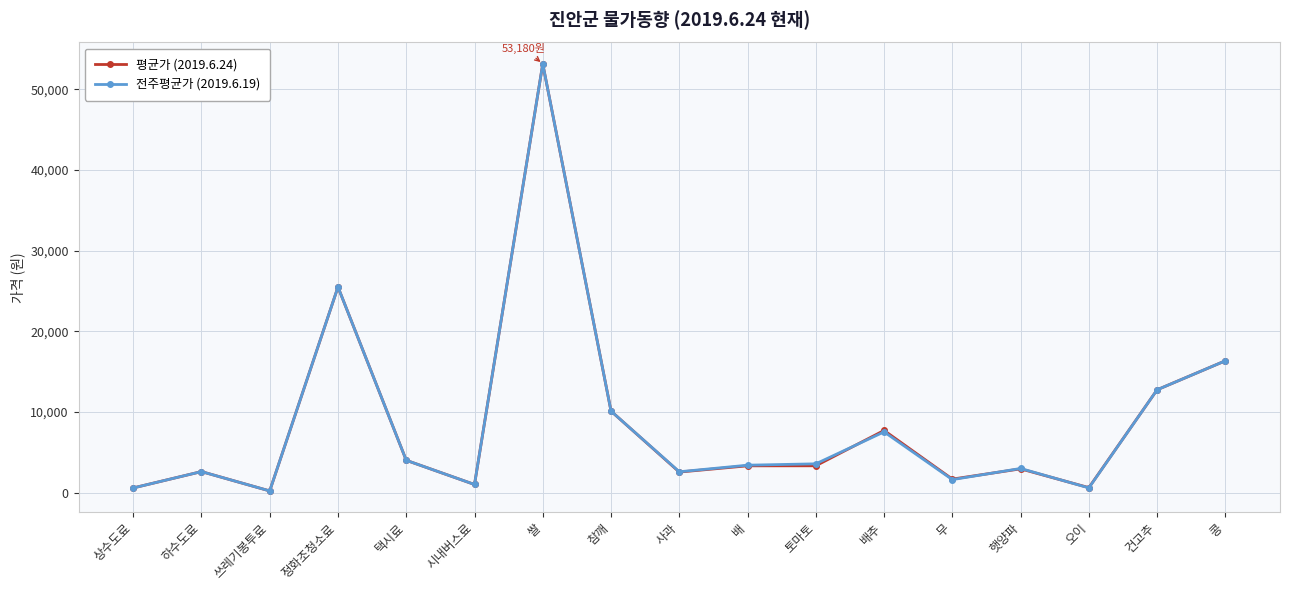

At which category does 평균가 (2019.6.24) reach its first local valley?

쓰레기봉투료